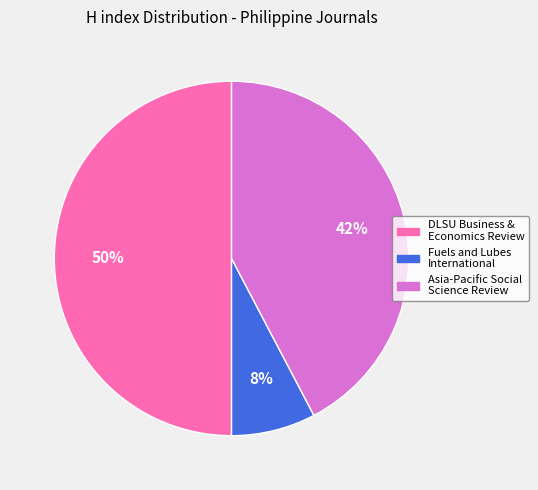

Is Fuels and Lubes International the majority of the pie?

No